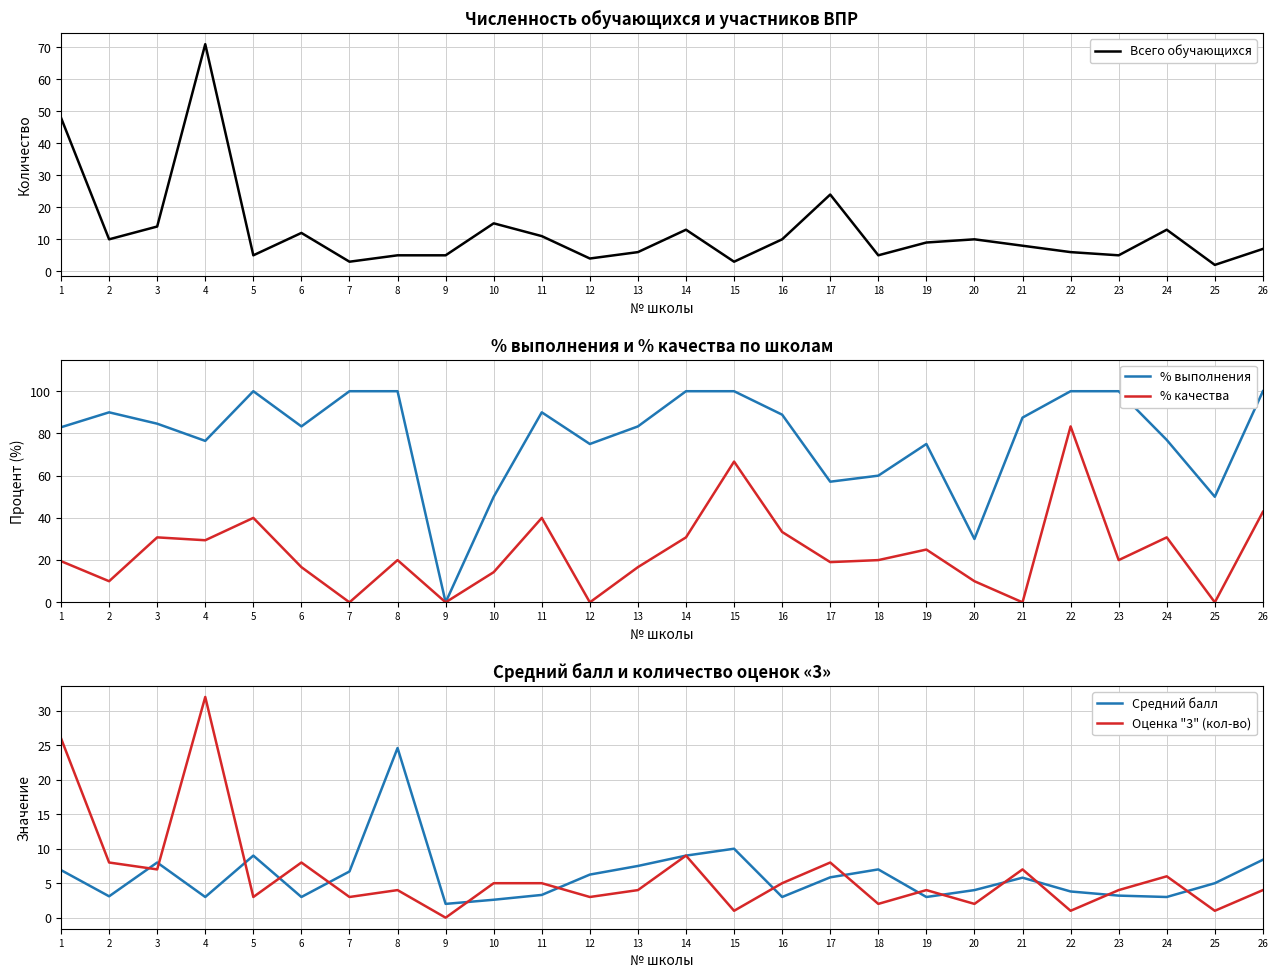

Reading left to right, transcribe all the data shown in this chart.

Всего обучающихся: 1=48.0	2=10.0	3=14.0	4=71.0	5=5.0	6=12.0	7=3.0	8=5.0	9=5.0	10=15.0	11=11.0	12=4.0	13=6.0	14=13.0	15=3.0	16=10.0	17=24.0	18=5.0	19=9.0	20=10.0	21=8.0	22=6.0	23=5.0	24=13.0	25=2.0	26=7.0
% выполнения: 1=82.9	2=90.0	3=84.6	4=76.5	5=100.0	6=83.3	7=100.0	8=100.0	9=0.0	10=50.0	11=90.0	12=75.0	13=83.3	14=100.0	15=100.0	16=88.9	17=57.1	18=60.0	19=75.0	20=30.0	21=87.5	22=100.0	23=100.0	24=76.9	25=50.0	26=100.0
% качества: 1=19.5	2=10.0	3=30.8	4=29.4	5=40.0	6=16.7	7=0.0	8=20.0	9=0.0	10=14.3	11=40.0	12=0.0	13=16.7	14=30.8	15=66.7	16=33.3	17=19.1	18=20.0	19=25.0	20=10.0	21=0.0	22=83.3	23=20.0	24=30.8	25=0.0	26=42.9
Средний балл: 1=6.9	2=3.1	3=8.0	4=3.0	5=9.0	6=3.0	7=6.7	8=24.6	9=2.0	10=2.6	11=3.3	12=6.2	13=7.5	14=9.0	15=10.0	16=3.0	17=5.8	18=7.0	19=3.0	20=4.0	21=5.8	22=3.8	23=3.2	24=3.0	25=5.0	26=8.4
Оценка "3" (кол-во): 1=26.0	2=8.0	3=7.0	4=32.0	5=3.0	6=8.0	7=3.0	8=4.0	9=0.0	10=5.0	11=5.0	12=3.0	13=4.0	14=9.0	15=1.0	16=5.0	17=8.0	18=2.0	19=4.0	20=2.0	21=7.0	22=1.0	23=4.0	24=6.0	25=1.0	26=4.0